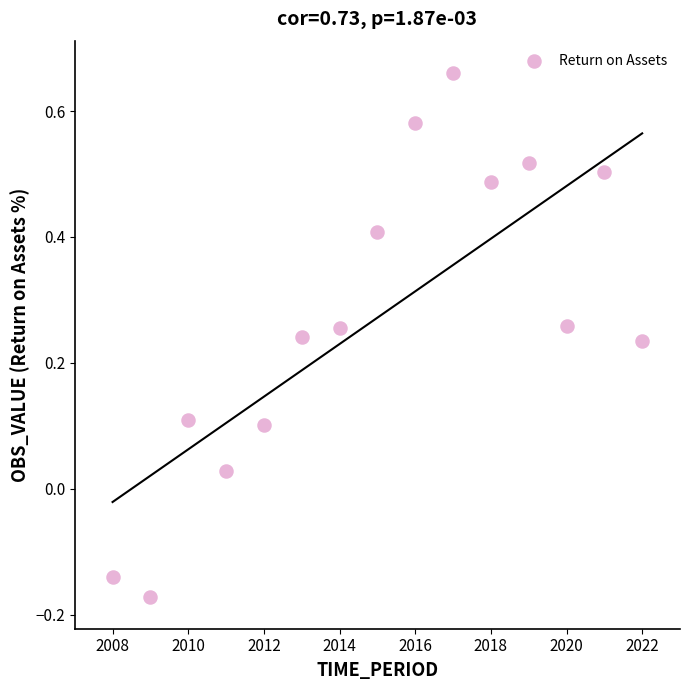

What is the range of X values (max minus min)?

14.0